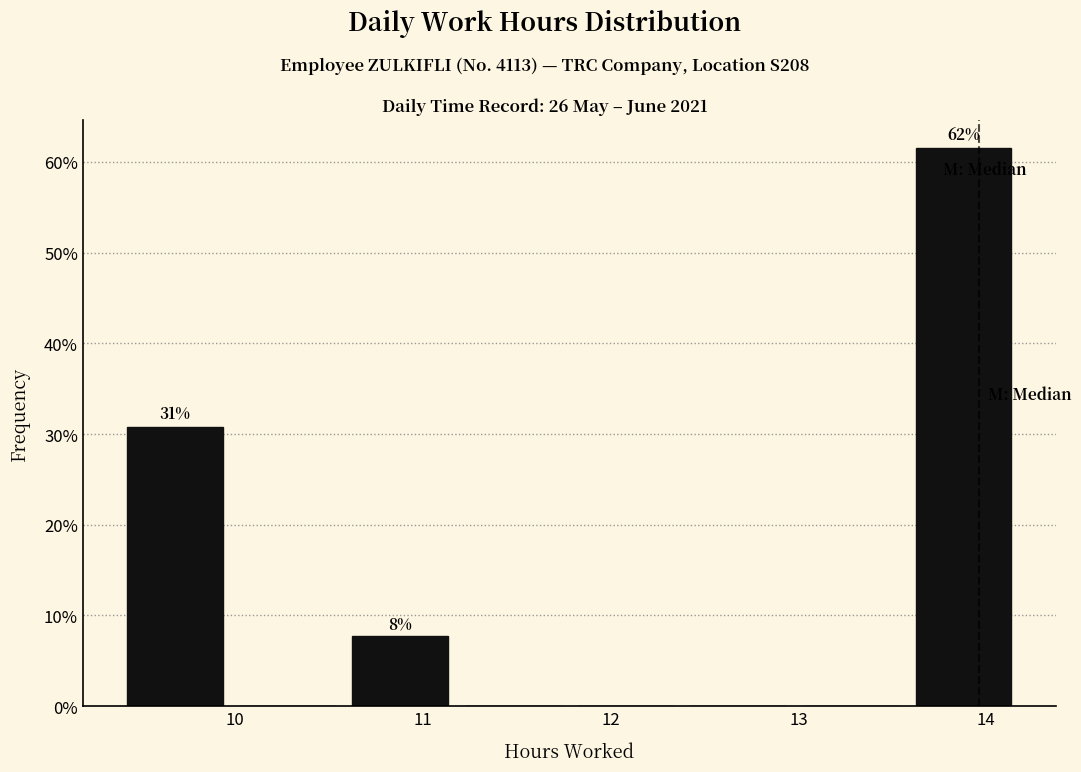

Which range on the x-axis has the tallest bar?

13.58 to 14.18